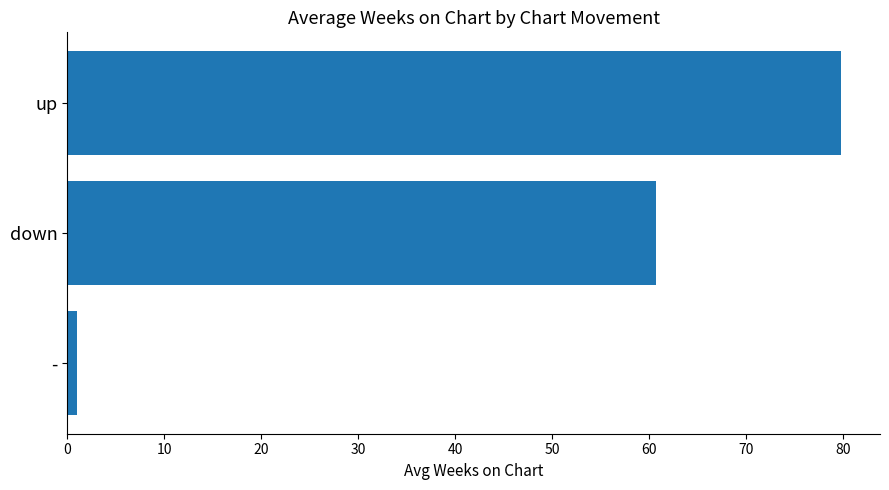

Which label corresponds to the smallest value in the chart?

-